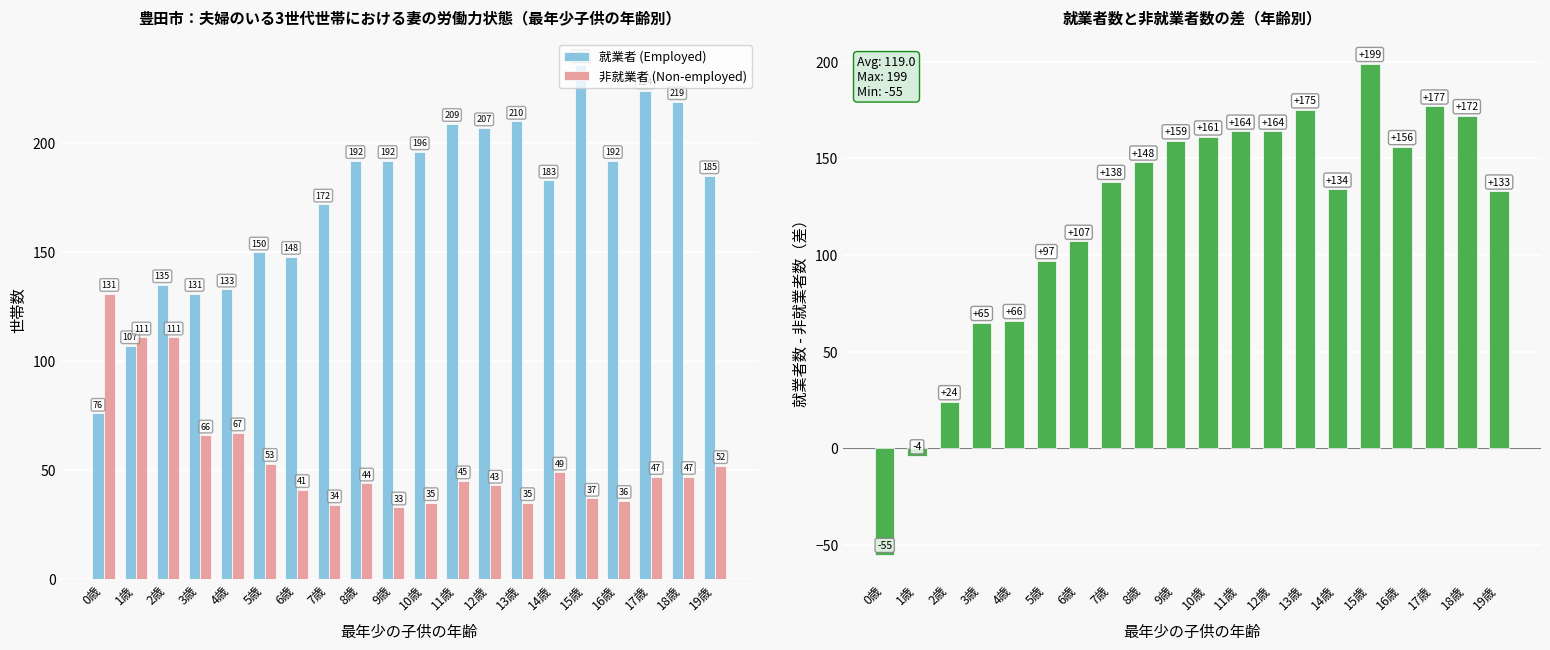

Reading left to right, transcribe all the data shown in this chart.

就業者 (Employed): 0歳=76	1歳=107	2歳=135	3歳=131	4歳=133	5歳=150	6歳=148	7歳=172	8歳=192	9歳=192	10歳=196	11歳=209	12歳=207	13歳=210	14歳=183	15歳=236	16歳=192	17歳=224	18歳=219	19歳=185
非就業者 (Non-employed): 0歳=131	1歳=111	2歳=111	3歳=66	4歳=67	5歳=53	6歳=41	7歳=34	8歳=44	9歳=33	10歳=35	11歳=45	12歳=43	13歳=35	14歳=49	15歳=37	16歳=36	17歳=47	18歳=47	19歳=52
就業者数 - 非就業者数: 0歳=-55	1歳=-4	2歳=24	3歳=65	4歳=66	5歳=97	6歳=107	7歳=138	8歳=148	9歳=159	10歳=161	11歳=164	12歳=164	13歳=175	14歳=134	15歳=199	16歳=156	17歳=177	18歳=172	19歳=133